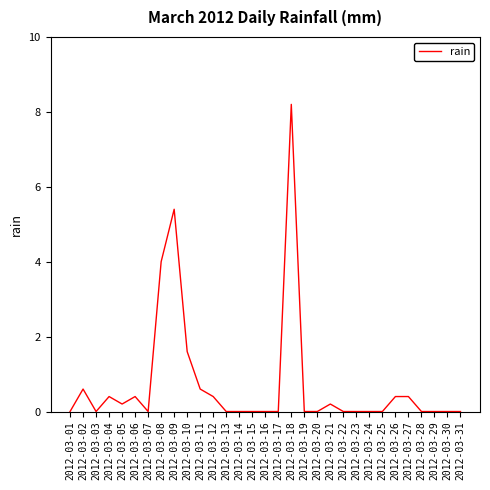

What is the sum of all values?

22.8